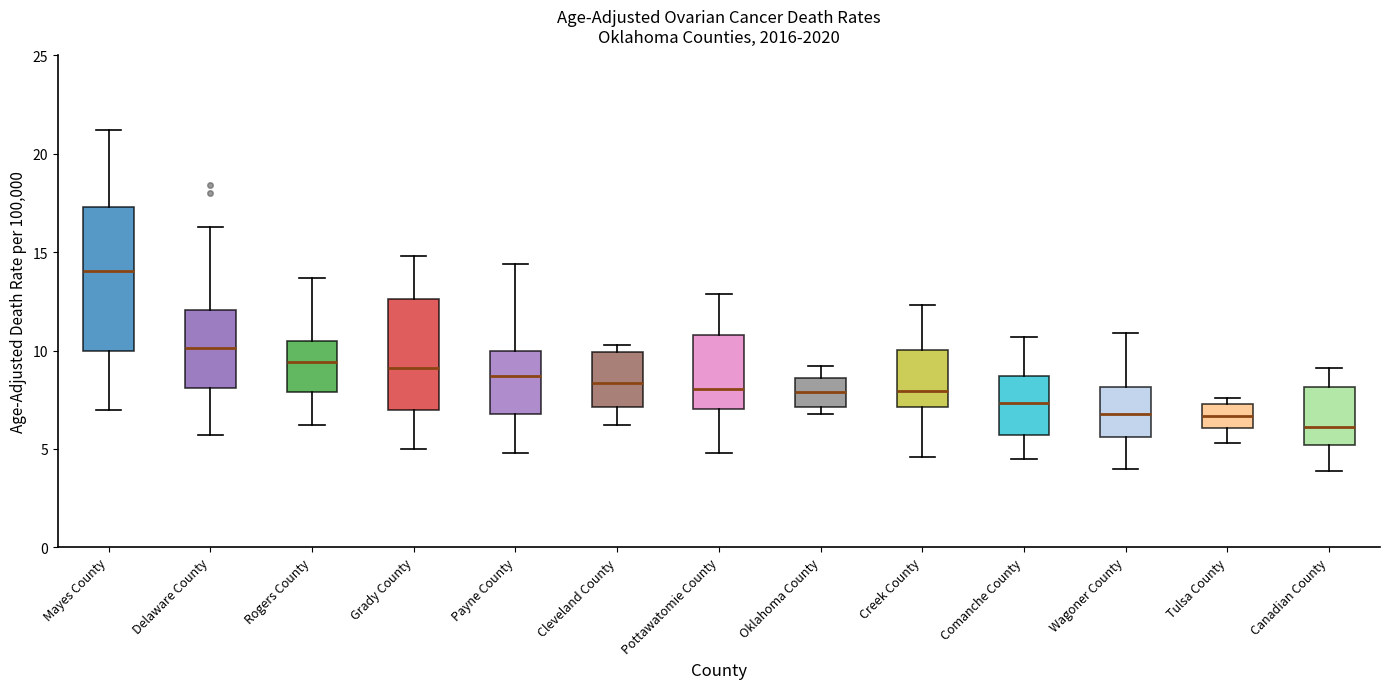

Reading left to right, transcribe this box plot: for each box, give where its median line is, the range the box spans, and where its two whiskers end, as read against the y-axis. The values are not printed on the chart, so give them approximately, as read against the axis.

Mayes County: median 14.0, box 10.0 to 17.5, whiskers 7.0 to 21.0
Delaware County: median 10.0, box 8.0 to 12.0, whiskers 5.5 to 16.5
Rogers County: median 9.5, box 8.0 to 10.5, whiskers 6.0 to 13.5
Grady County: median 9.0, box 7.0 to 12.5, whiskers 5.0 to 15.0
Payne County: median 8.5, box 7.0 to 10.0, whiskers 5.0 to 14.5
Cleveland County: median 8.5, box 7.0 to 10.0, whiskers 6.0 to 10.5
Pottawatomie County: median 8.0, box 7.0 to 11.0, whiskers 5.0 to 13.0
Oklahoma County: median 8.0, box 7.0 to 8.5, whiskers 7.0 (just below the box's lower edge) to 9.0
Creek County: median 8.0, box 7.0 to 10.0, whiskers 4.5 to 12.5
Comanche County: median 7.5, box 5.5 to 8.5, whiskers 4.5 to 10.5
Wagoner County: median 7.0, box 5.5 to 8.0, whiskers 4.0 to 11.0
Tulsa County: median 6.5, box 6.0 to 7.5, whiskers 5.5 to 7.5 (just above the box's upper edge)
Canadian County: median 6.0, box 5.0 to 8.0, whiskers 4.0 to 9.0